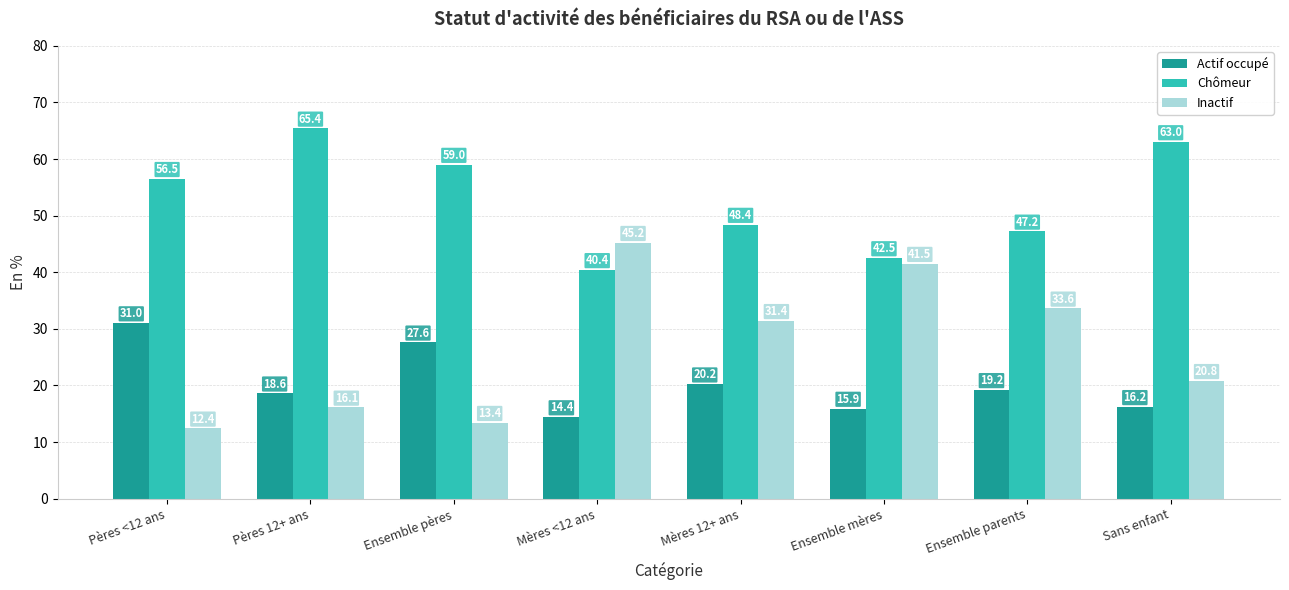

Is it true that Chômeur equals 40.4 at Mères <12 ans?

True